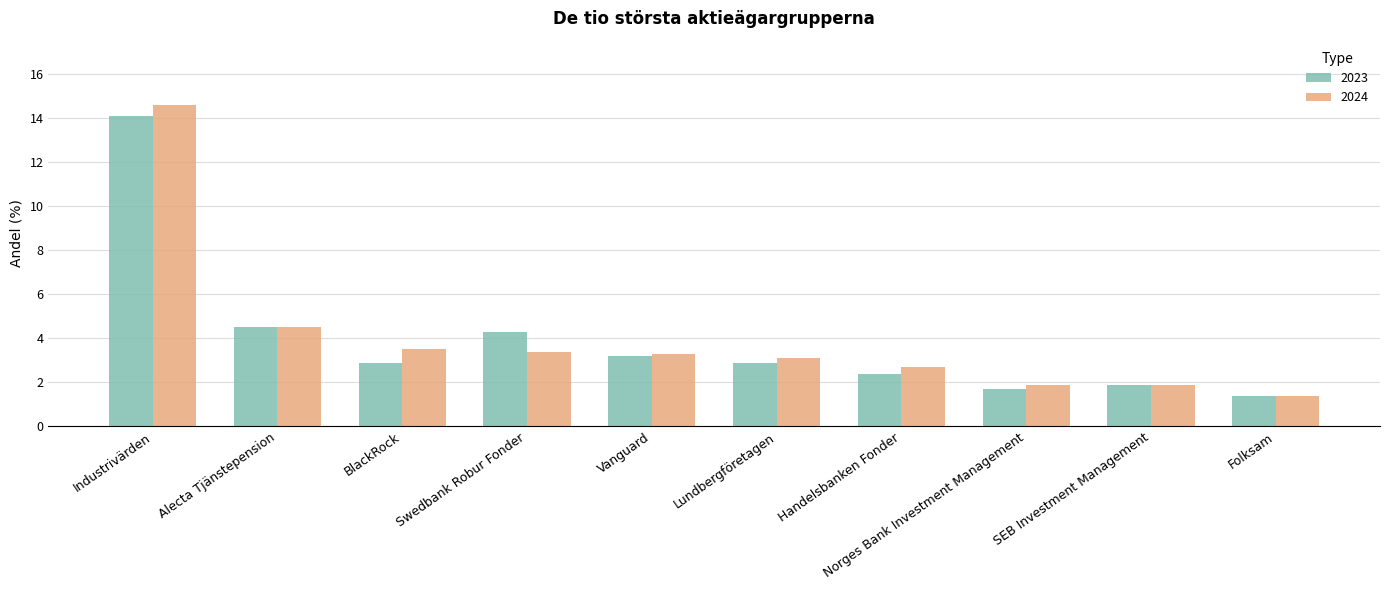

Where does the 2023 series first go above 2?

Industrivärden